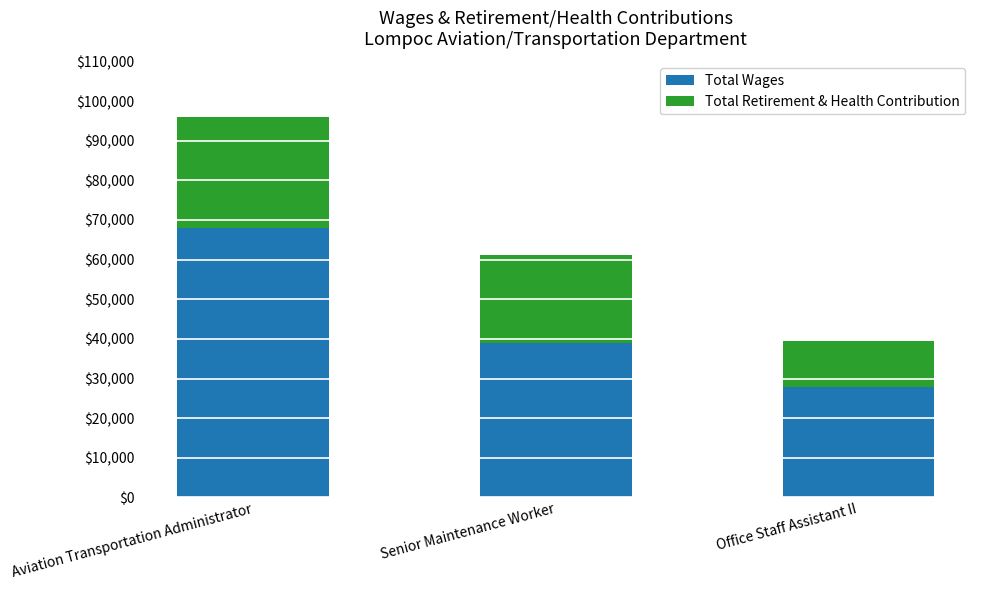

At which category is the sum across all series the highest?

Aviation Transportation Administrator